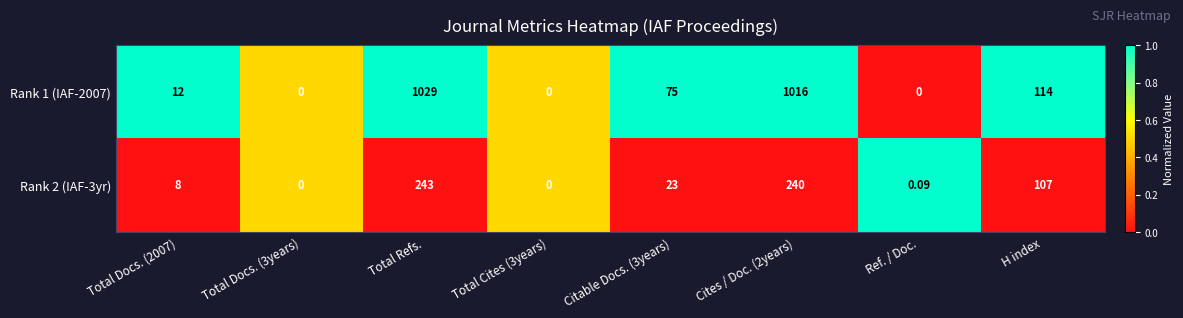

At which label does Rank 2 (IAF-3yr) first exceed 23?

Total Refs.